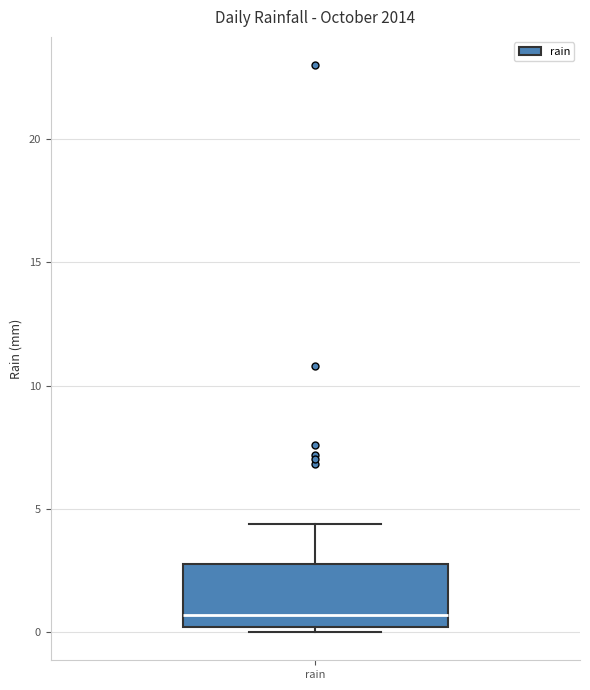

Transcribe this box plot: give where the median line is, the range the box spans, and where the two whiskers end, as read against the y-axis. The values are not printed on the chart, so give them approximately, as read against the axis.

median 0.5, box 0.0 to 3.0, whiskers 0.0 (just below the box's lower edge) to 4.5